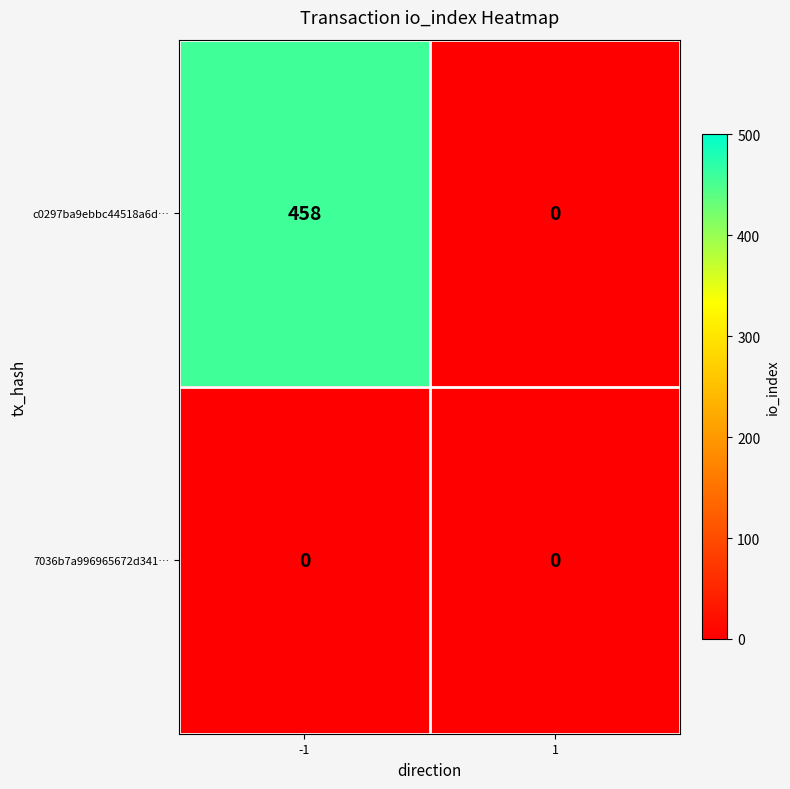

Between -1 and 1, which series saw the biggest shift?

c0297ba9ebbc44518a6d…